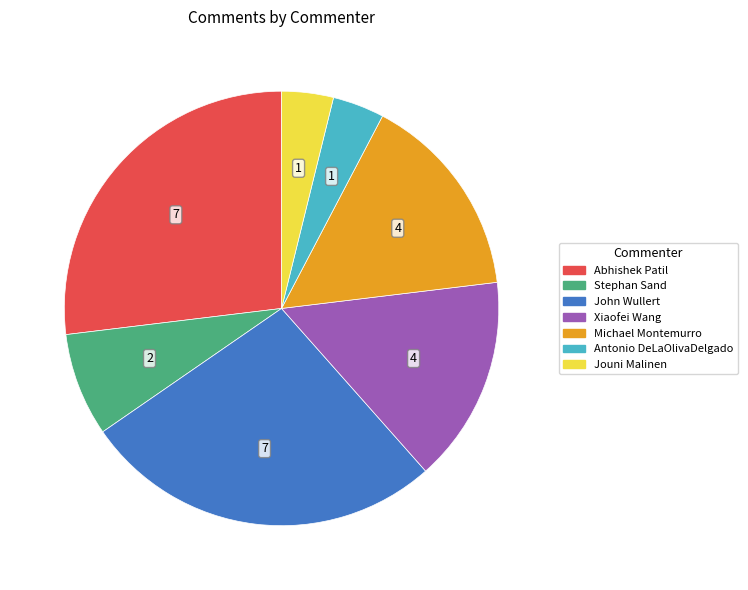

Between Antonio DeLaOlivaDelgado and Abhishek Patil, which is larger?

Abhishek Patil